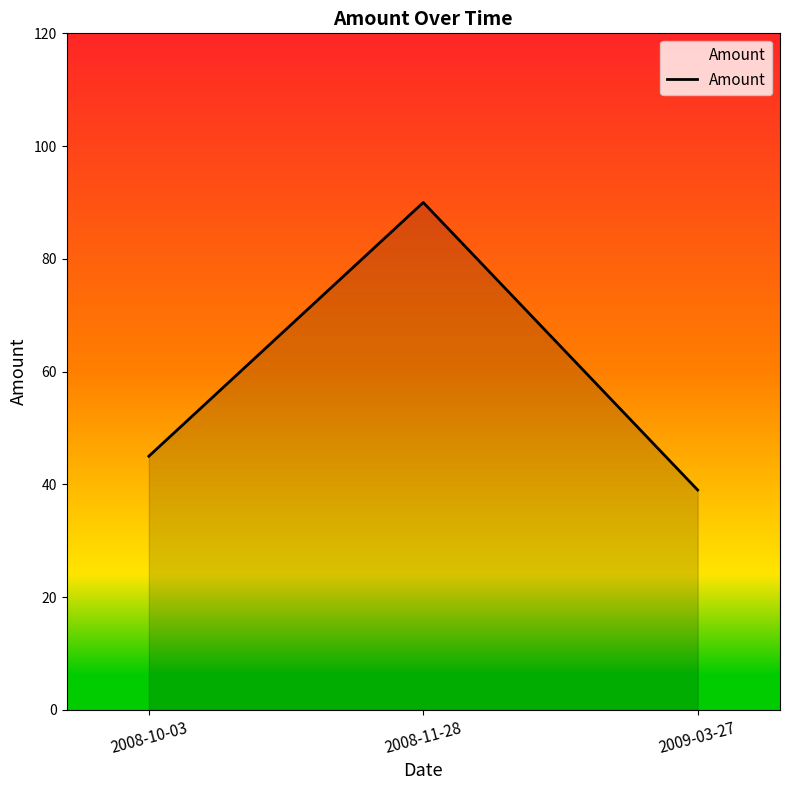

The chart shows a value of 53 at 2008-11-28. True or false?

False